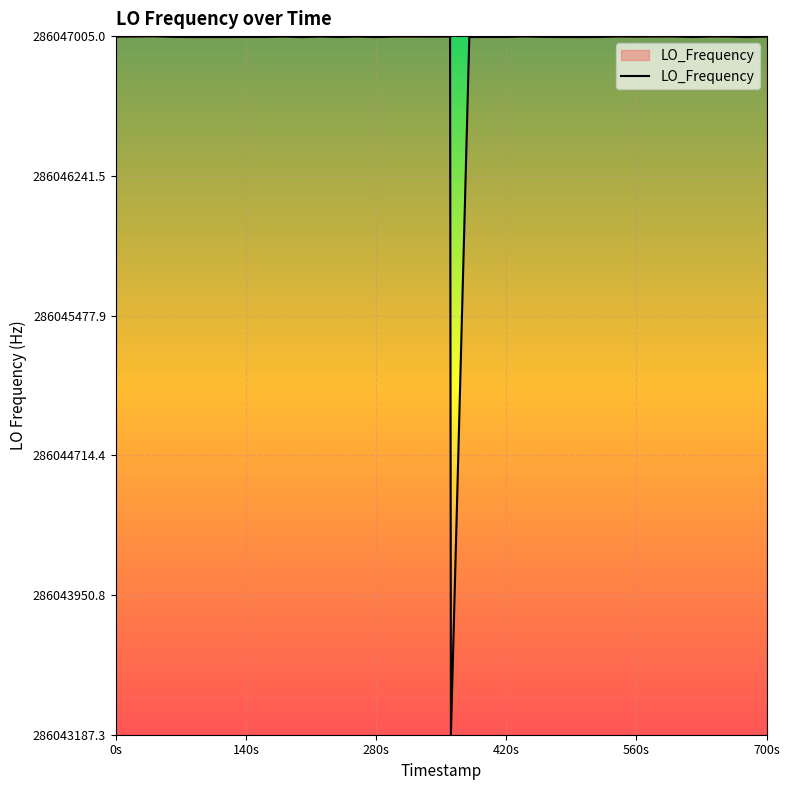

How many distinct data groups are displayed?

1